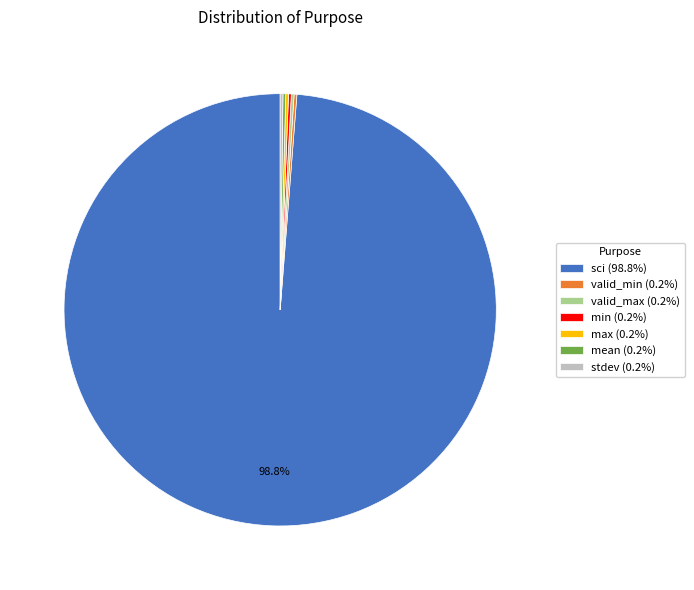

Which slice is the largest?

sci